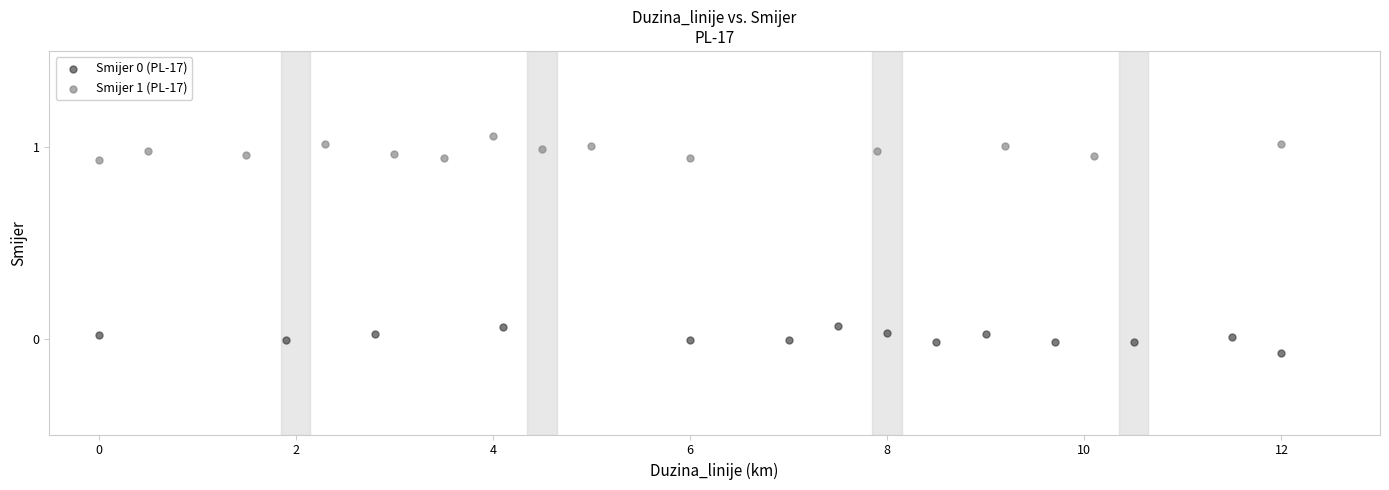

Which series contains the highest Y value?

Smijer 1 (PL-17)